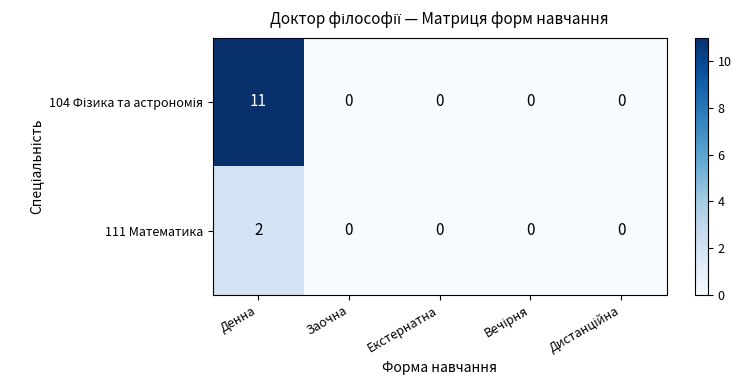

At which category is the sum across all series the highest?

Денна